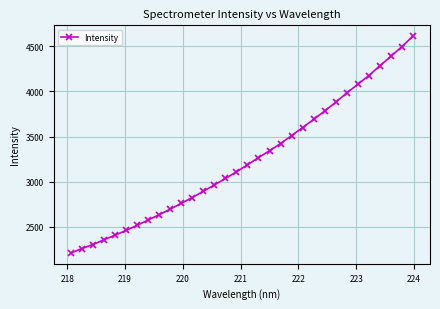

What is the sum of all values?

103694.3